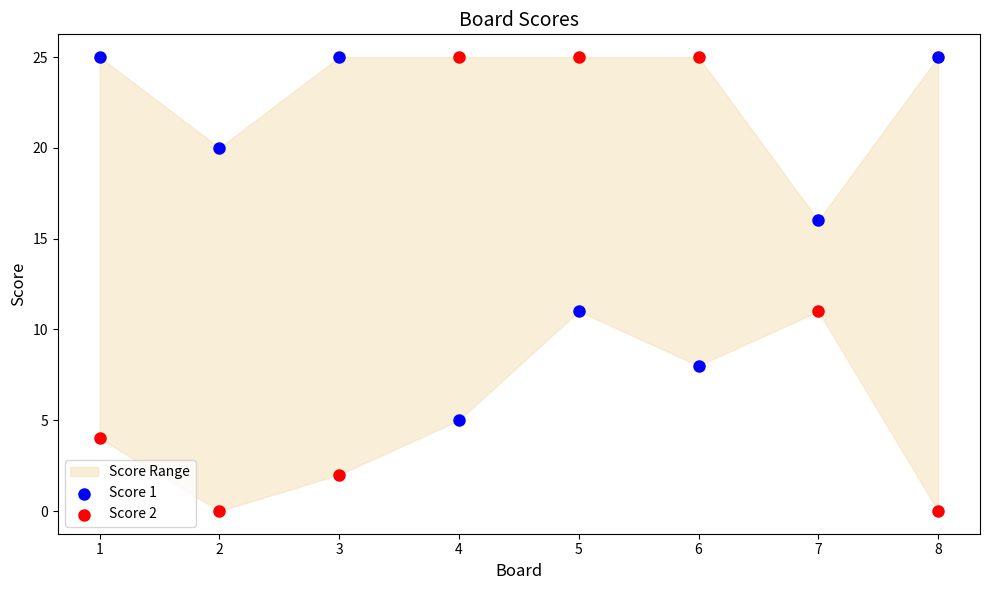

Across all data points, what is the range of X values (max minus min)?

7